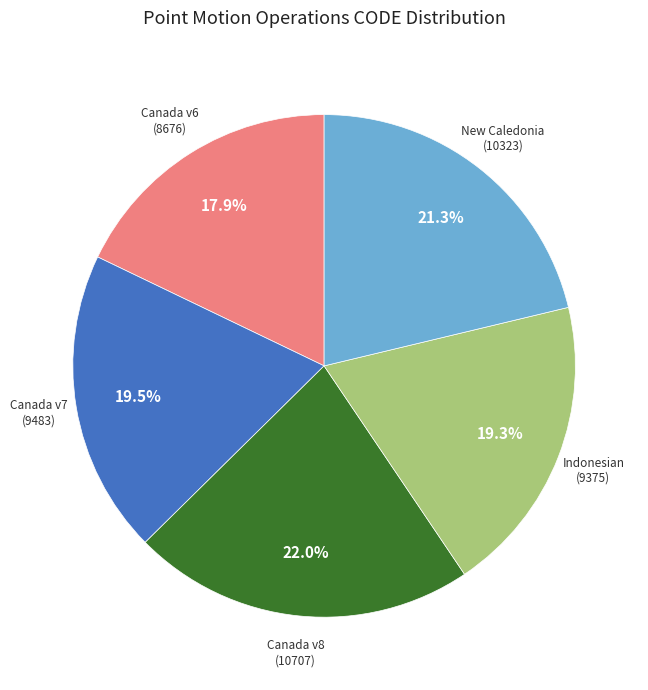

Is there any slice that represents more than half of the pie?

No